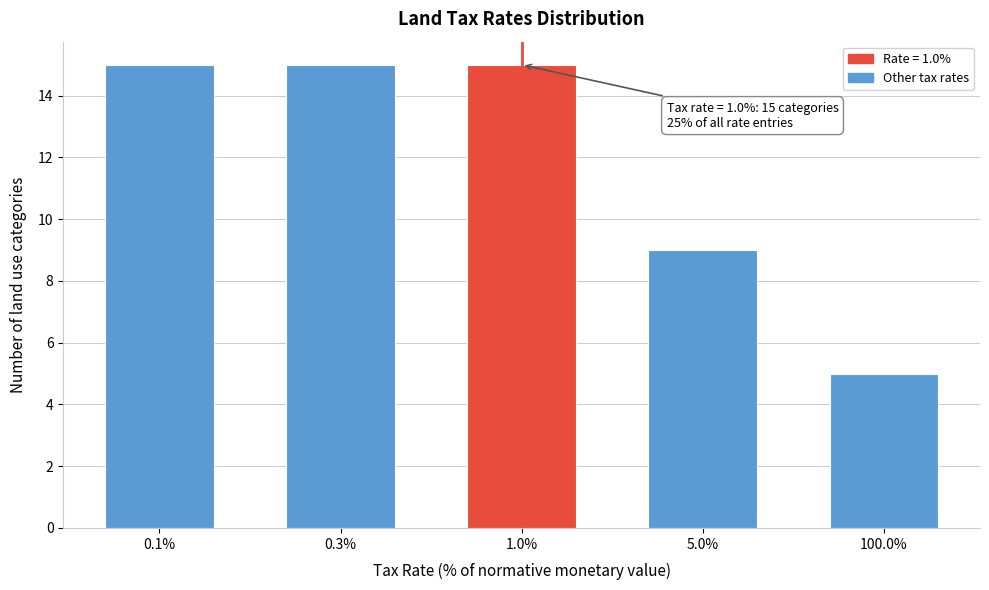

Reading left to right, transcribe all the data shown in this chart.

15	15	15	9	5